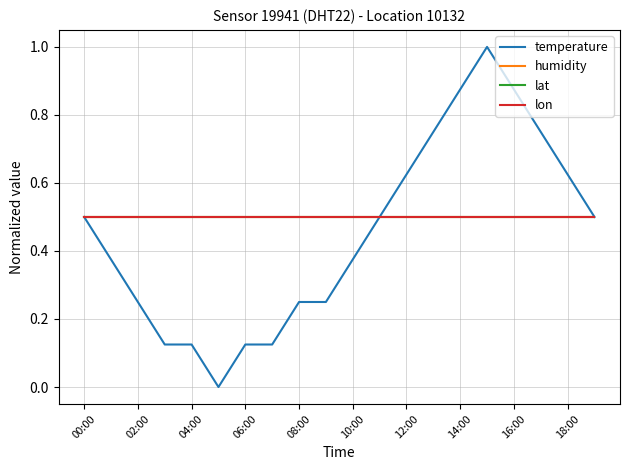

Is this an area chart (filled region under the line)?

No